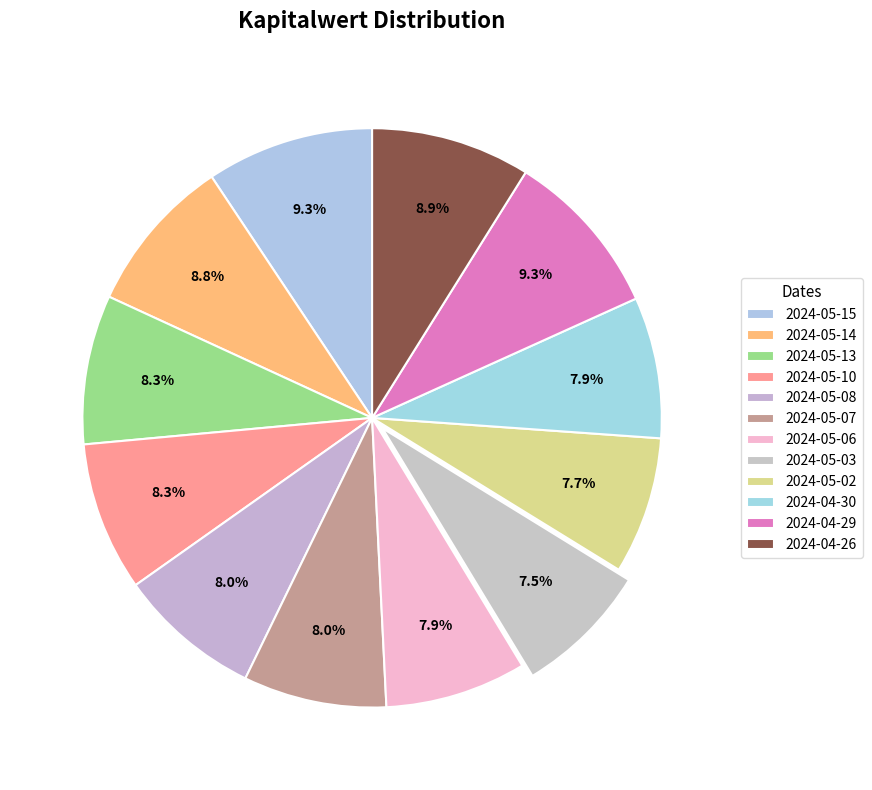

Combined, do 2024-05-15 and 2024-05-02 account for over 50%?

No